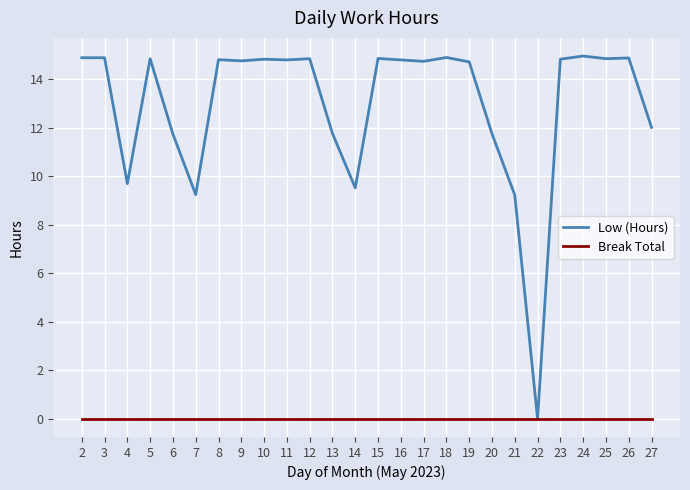

What is the difference between the highest and lowest values at 7?

9.2